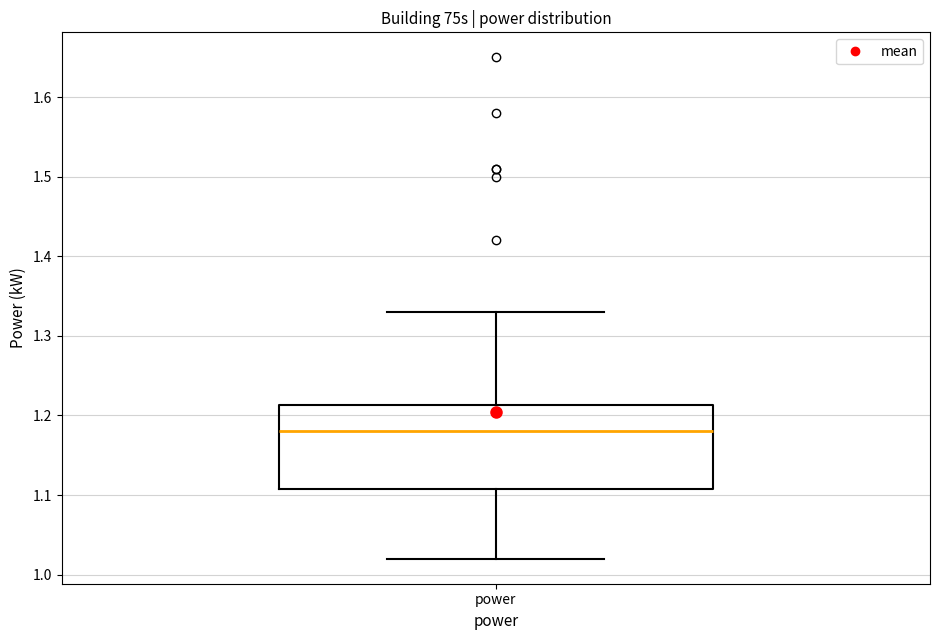

Where does the upper whisker of the box for power end on the y-axis? The values are not printed on the chart, so give them approximately, as read against the axis.

1.33